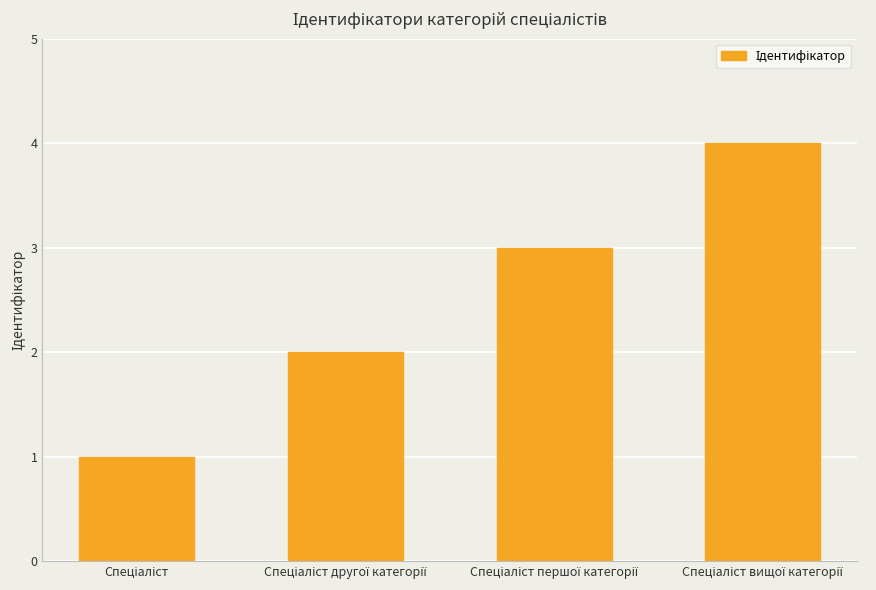

How many data points are less than 3?

2